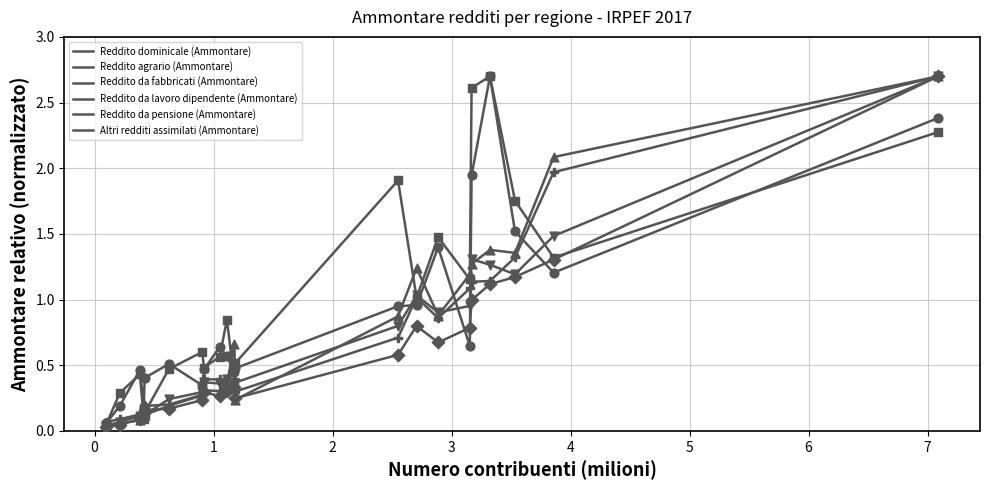

How many lines are shown in the chart?

6